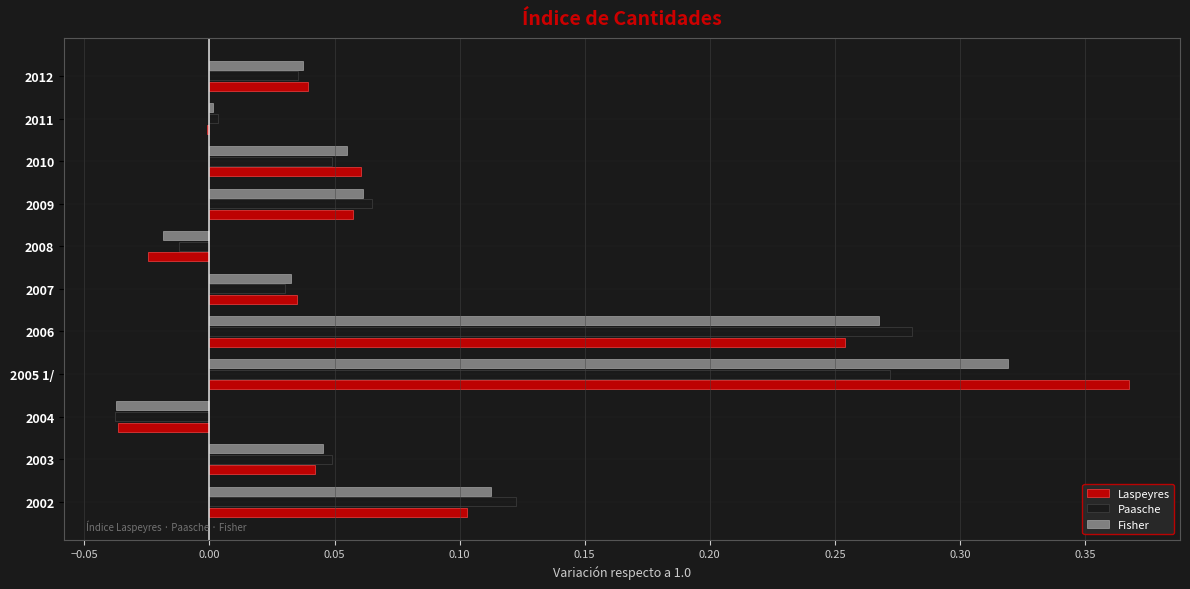

Which series changed the most between 2007 and 2008?

Laspeyres